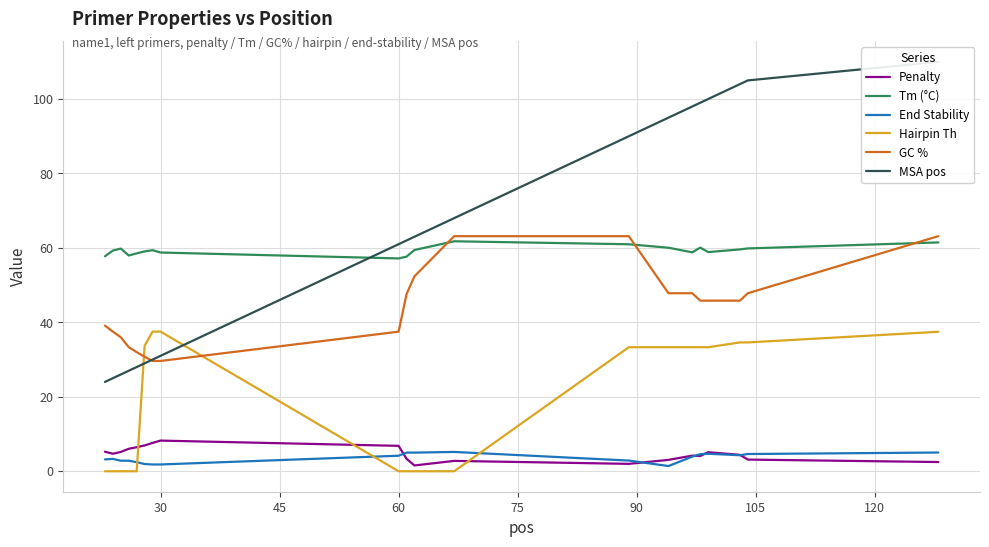

Which series has the largest total across all categories?

MSA pos